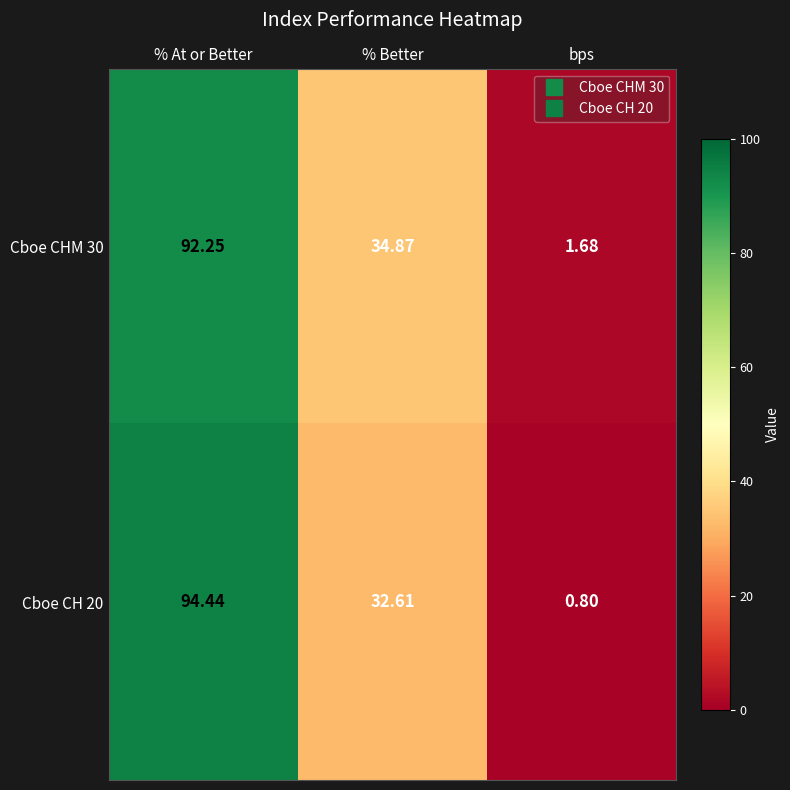

At which label does Cboe CH 20 reach its peak?

% At or Better